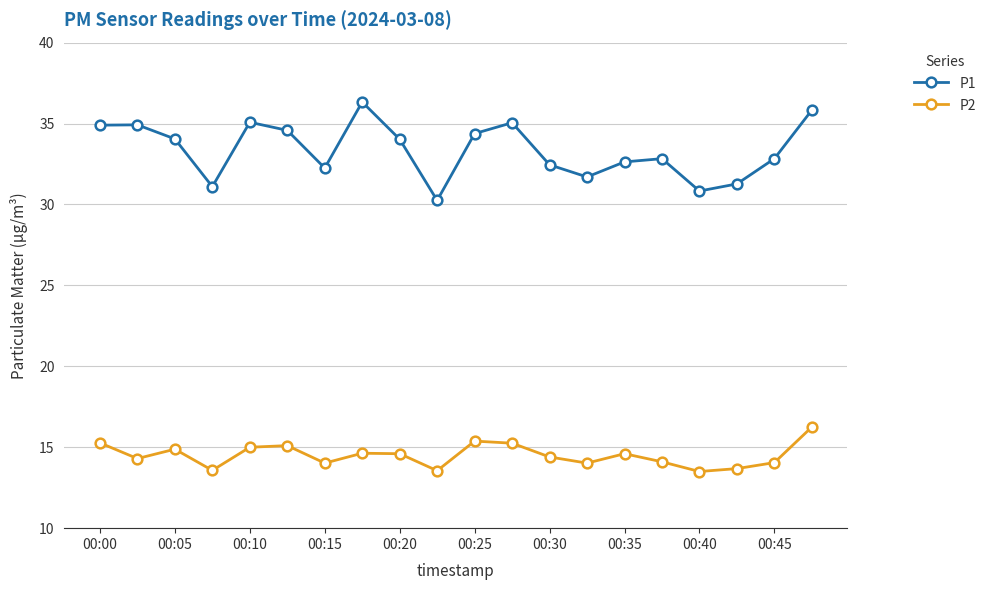

Rank the series by their maximum value, from highest to lowest.

P1, P2